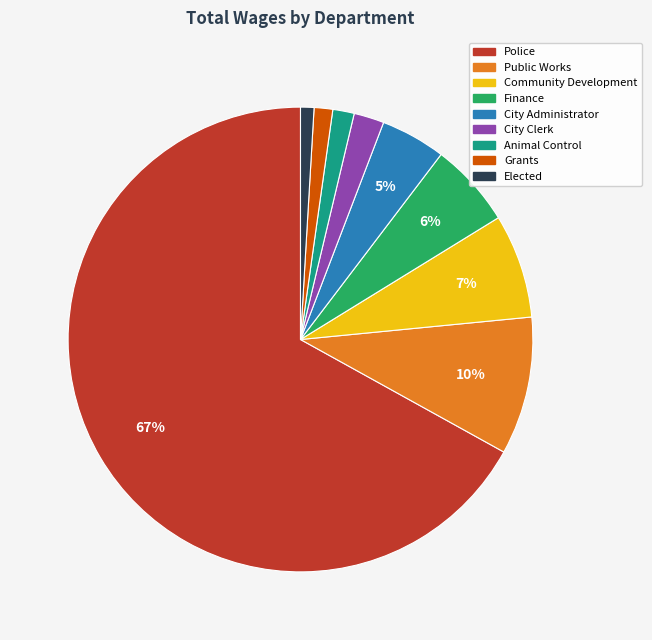

To the nearest percent, what portion does Police represent?

67%